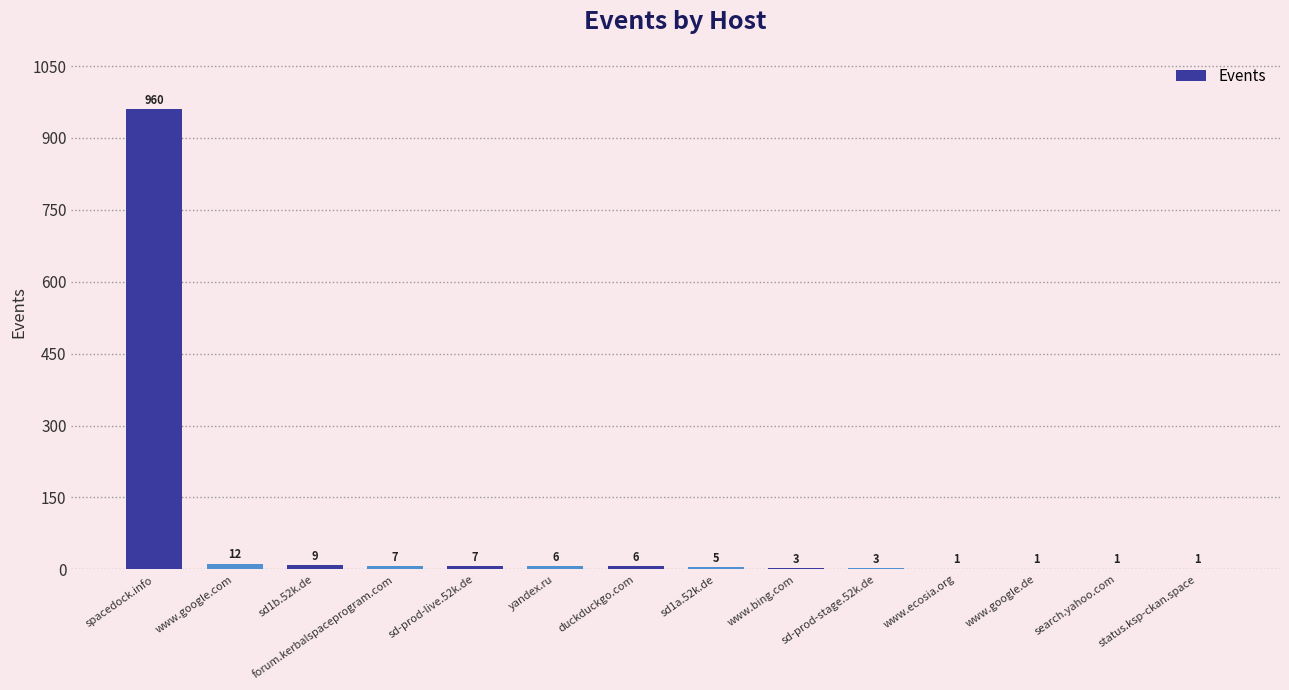

What is the sum of all values?

1022